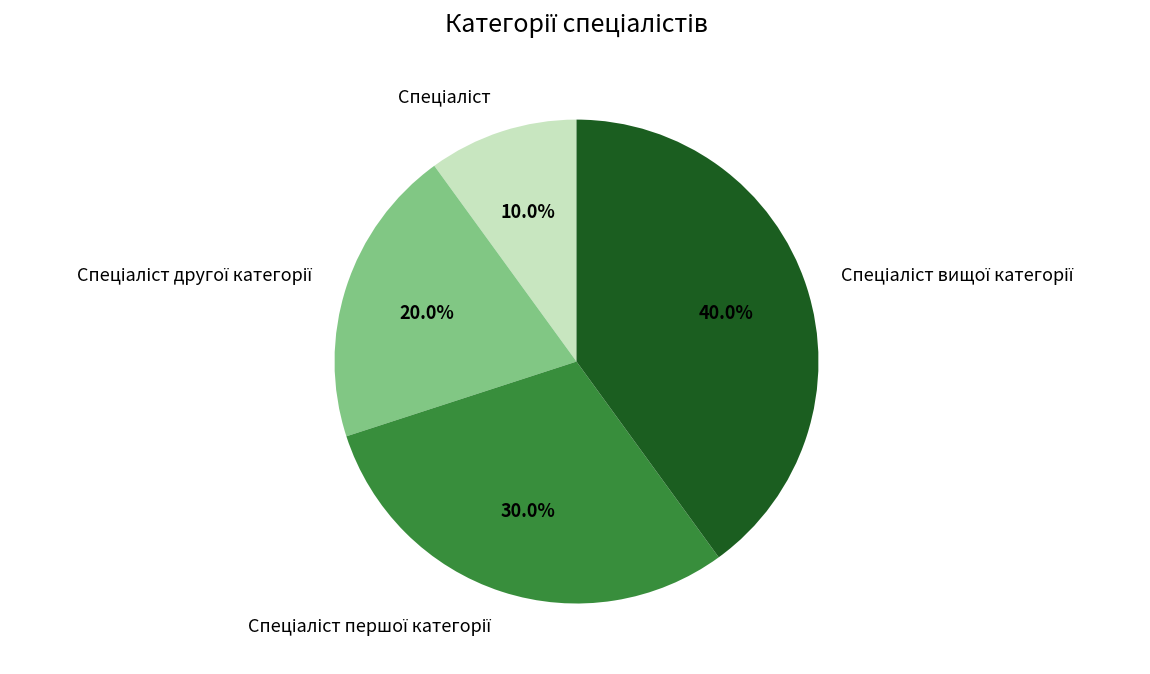

Does any single category account for the majority?

No